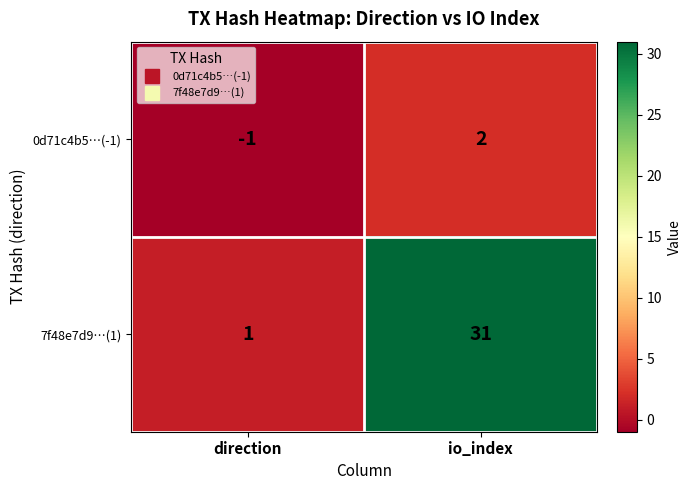

How many data points does each series have?

2